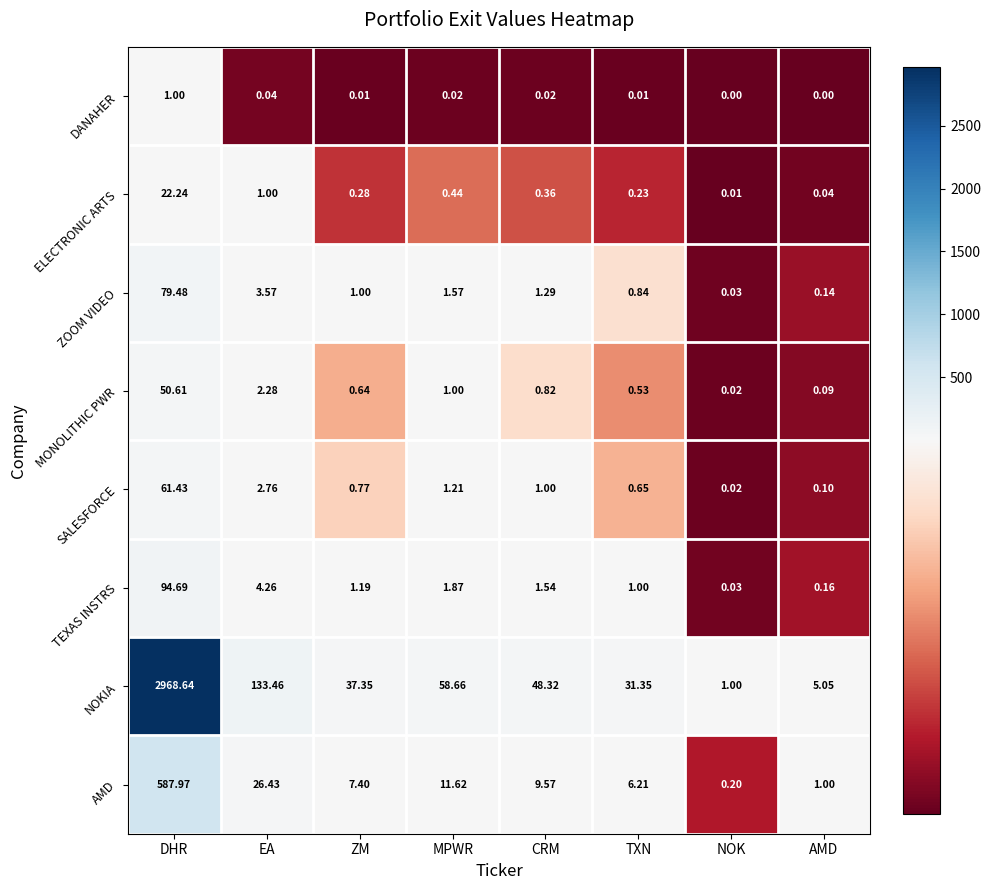

At which category is the sum across all series the highest?

DHR